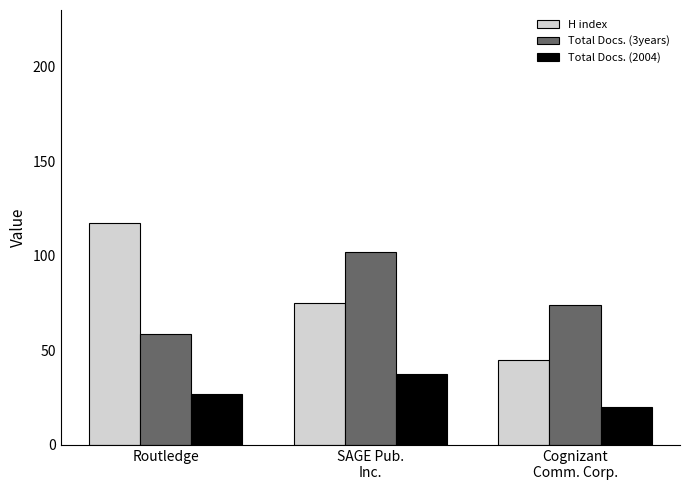

What is the sum of all H index values?

237.8